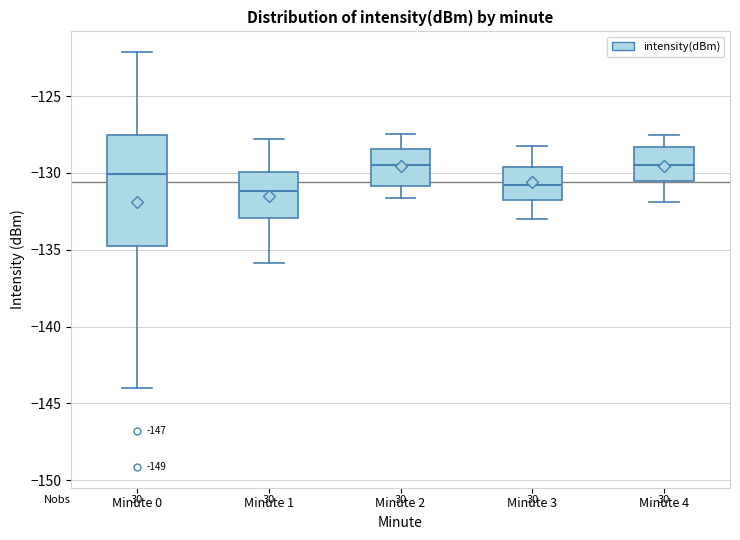

Where does the median line of the box for Minute 3 sit on the y-axis? The values are not printed on the chart, so give them approximately, as read against the axis.

-131.0